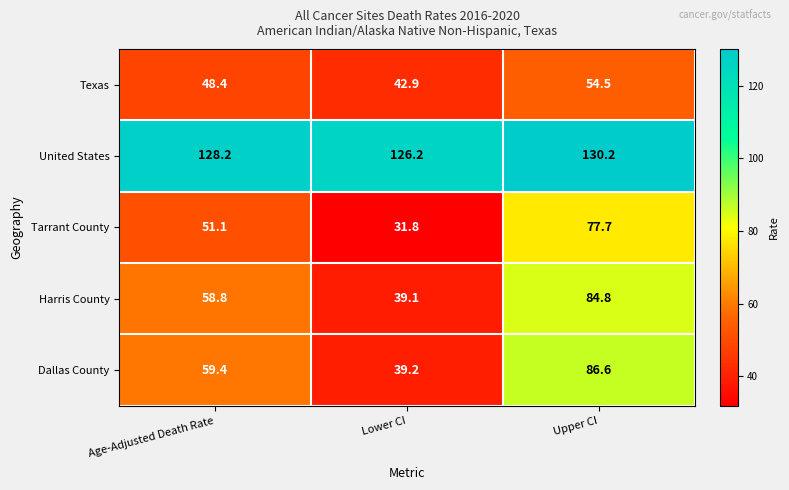

At Lower CI, list the series in order from largest to smallest.

United States, Texas, Dallas County, Harris County, Tarrant County